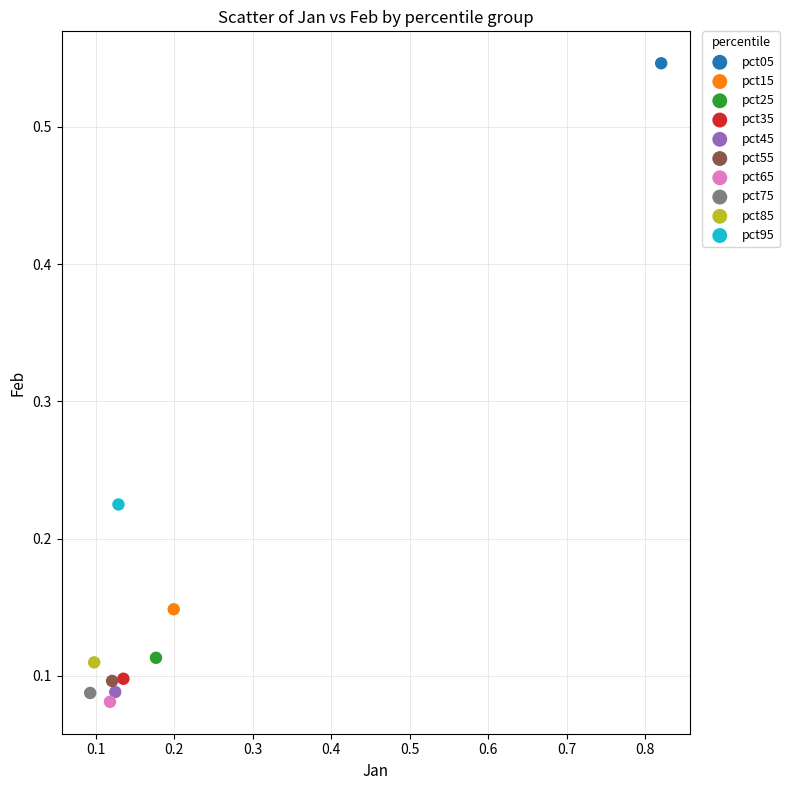

Which series contains the lowest Y value?

pct65